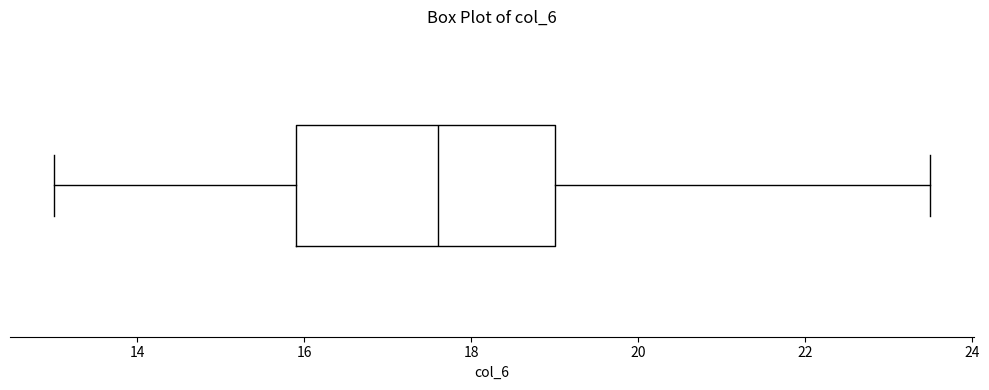

Read this box plot against the x-axis: the position of the median line, the range covered by the box, and the ends of both whiskers. The values are not printed on the chart, so give them approximately, as read against the axis.

median 17.6, box 16.0 to 19.0, whiskers 13.0 to 23.6